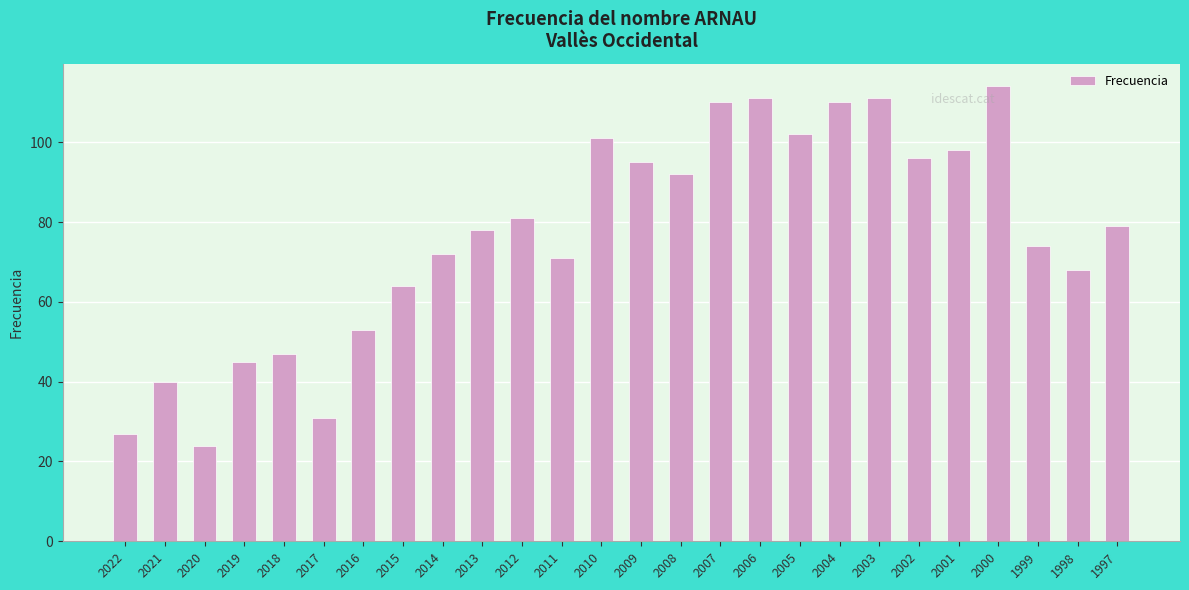

Count the number of categories in the chart.

26